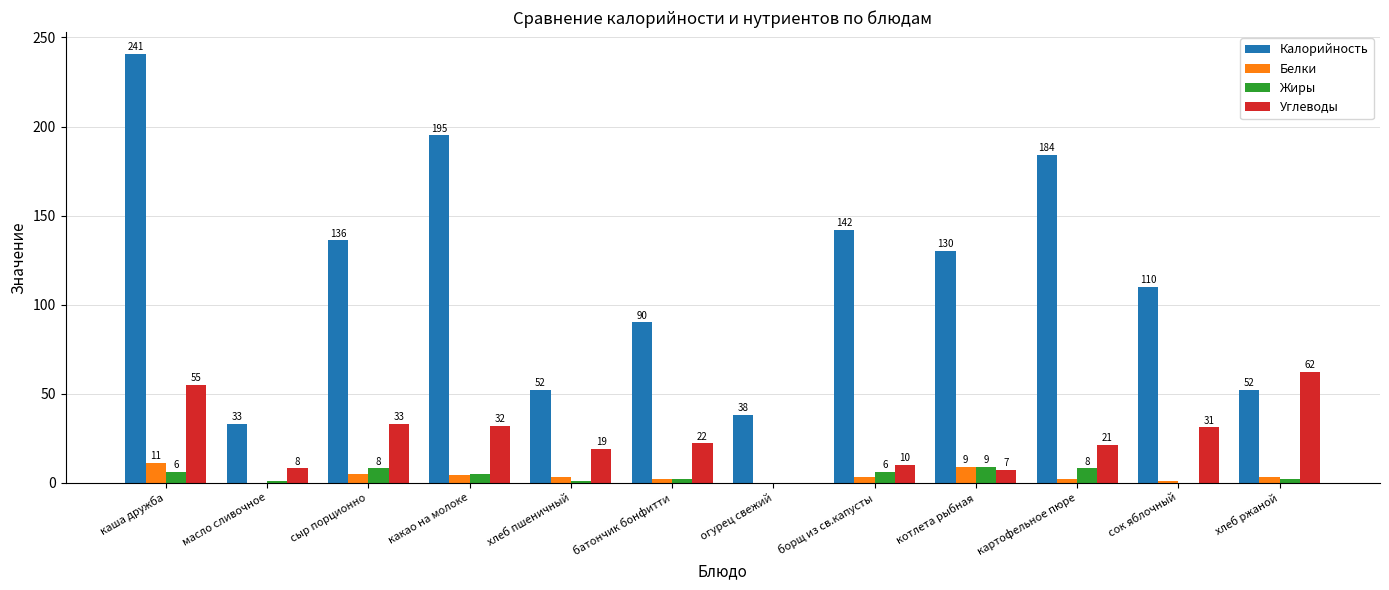

Is it true that Жиры equals 1 at масло сливочное?

True